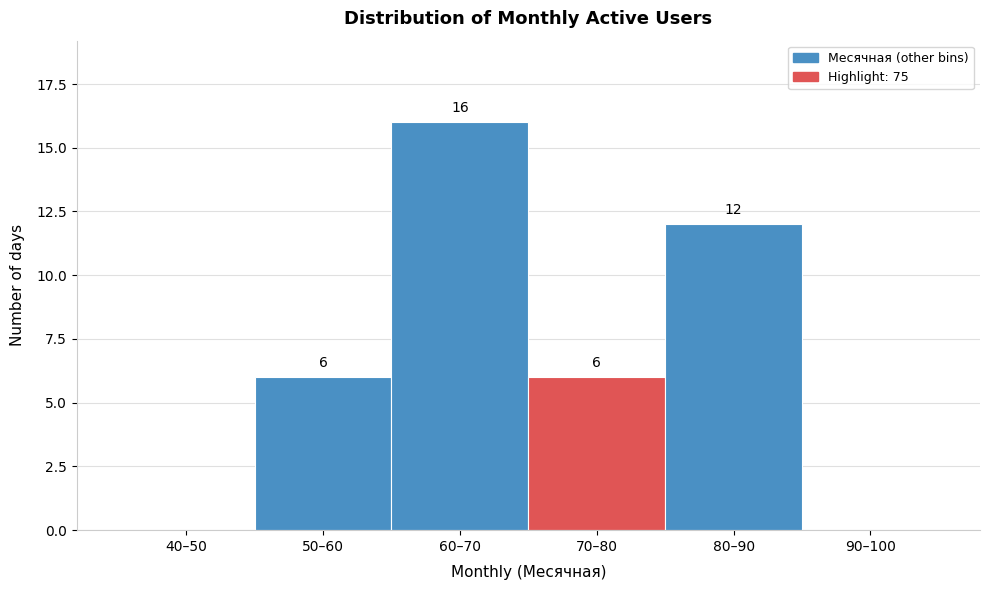

Reading left to right, transcribe all the data shown in this chart.

40–50=0	50–60=6	60–70=16	70–80=6	80–90=12	90–100=0